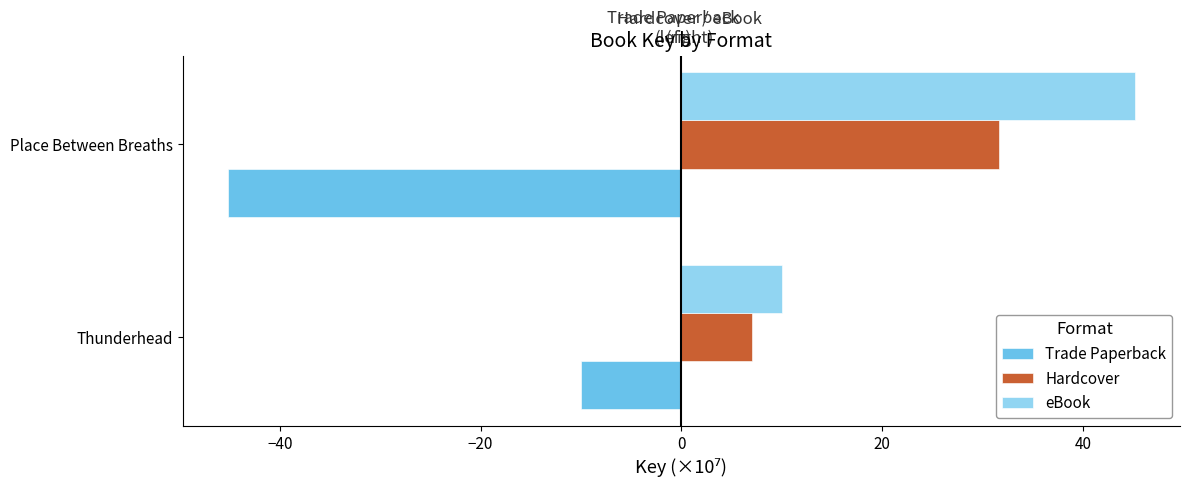

Where is Hardcover nearest to the value 19?

Thunderhead